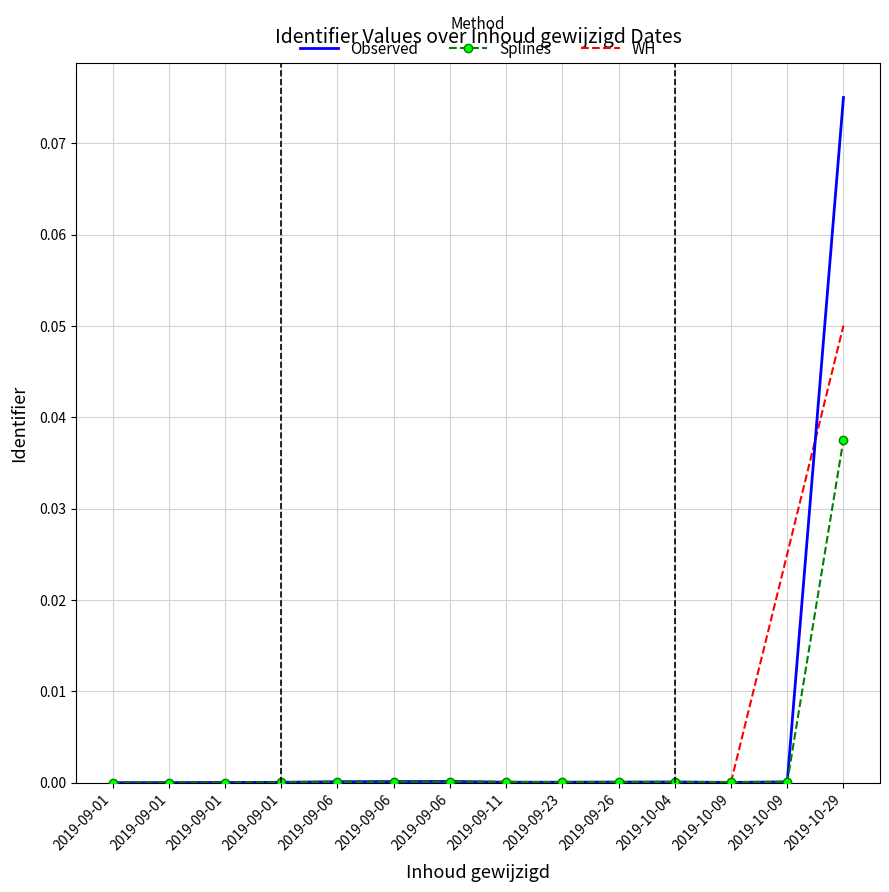

What are all the series names shown in the legend?

Observed, Splines, WH